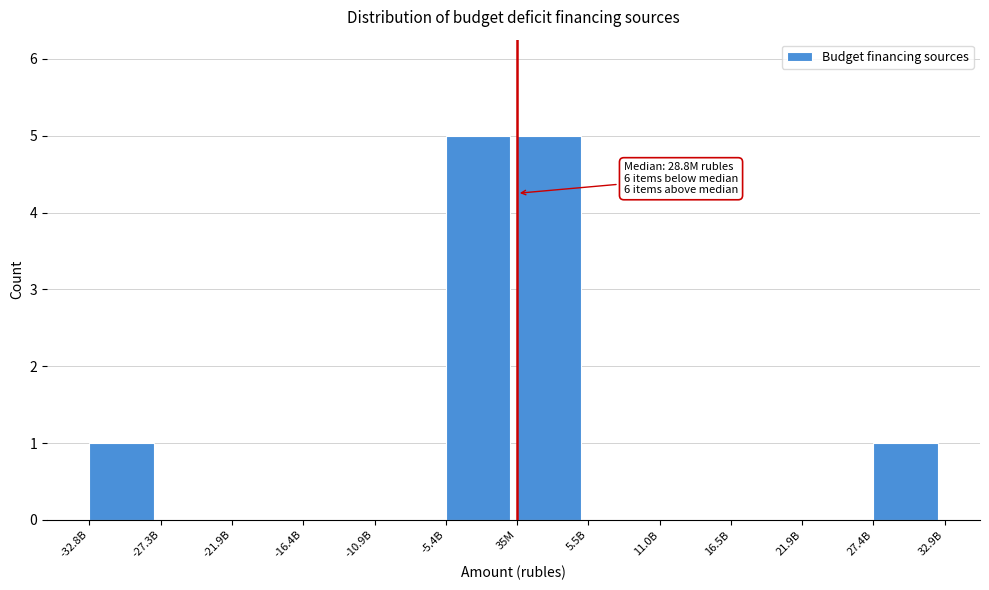

Reading left to right, list all the values displayed in this chart.

-32.8B=1	-27.3B=0	-21.9B=0	-16.4B=0	-10.9B=0	-5.4B=5	35M=5	5.5B=0	11.0B=0	16.5B=0	21.9B=0	27.4B=1